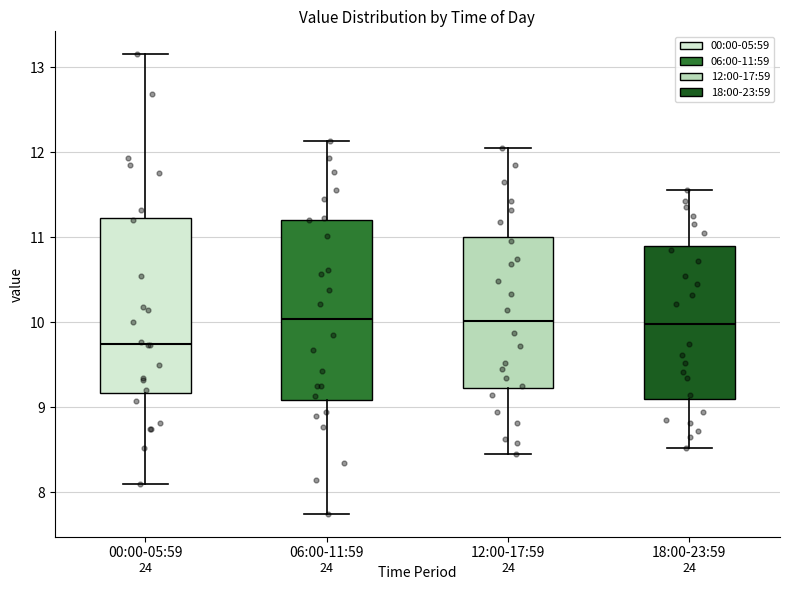

Reading left to right, transcribe this box plot: for each box, give where its median line is, the range the box spans, and where its two whiskers end, as read against the y-axis. The values are not printed on the chart, so give them approximately, as read against the axis.

00:00-05:59: median 9.8, box 9.2 to 11.2, whiskers 8.1 to 13.2
06:00-11:59: median 10.0, box 9.1 to 11.2, whiskers 7.8 to 12.1
12:00-17:59: median 10.0, box 9.2 to 11.0, whiskers 8.5 to 12.1
18:00-23:59: median 10.0, box 9.1 to 10.9, whiskers 8.5 to 11.6